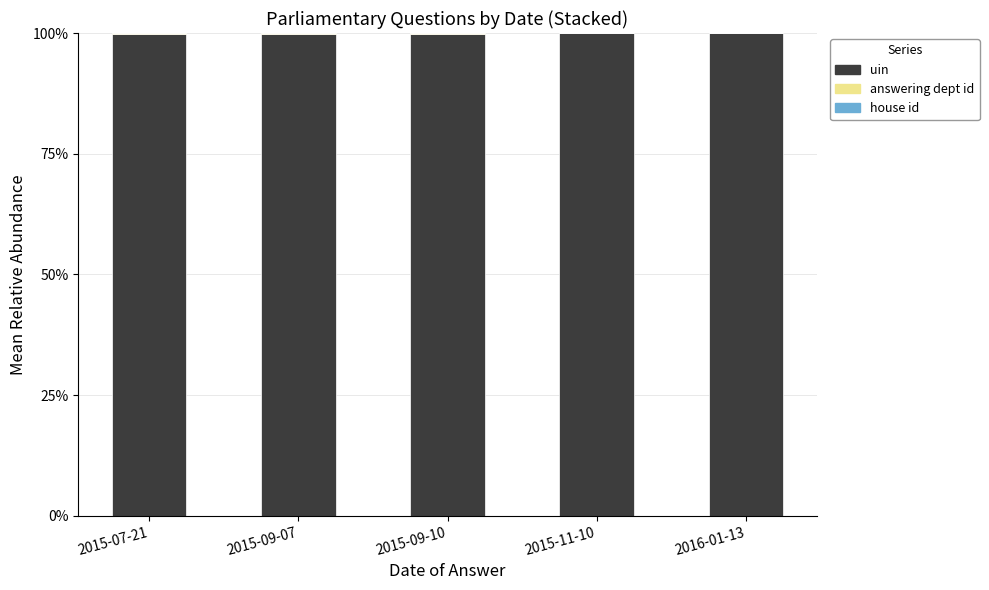

What position from the right is 2015-09-07?

4